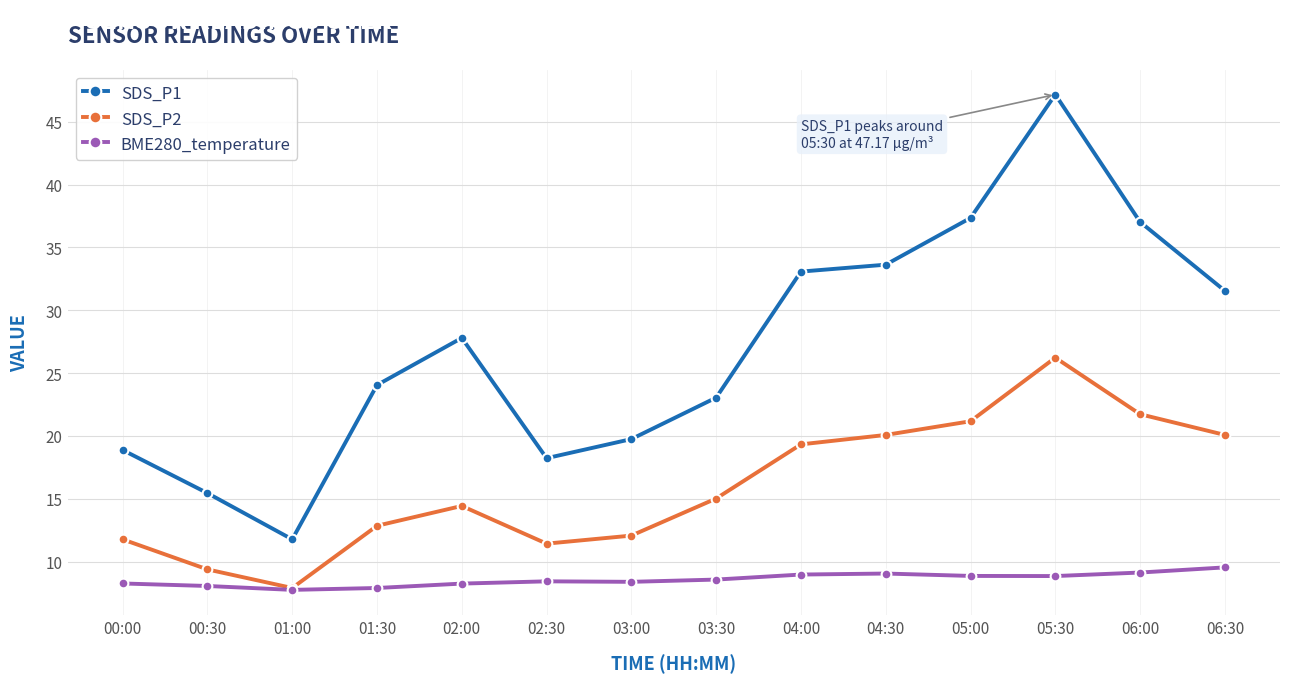

What is the total value across all series at 05:00?

67.4